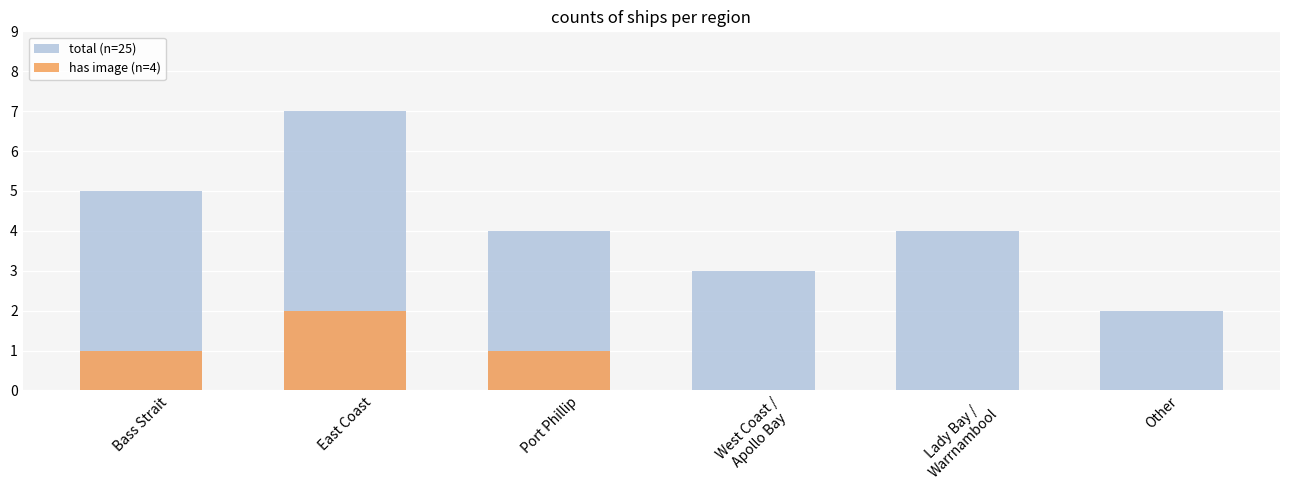

What is the difference between the has image (n=4) values at Port Phillip and Lady Bay /
Warrnambool?

1